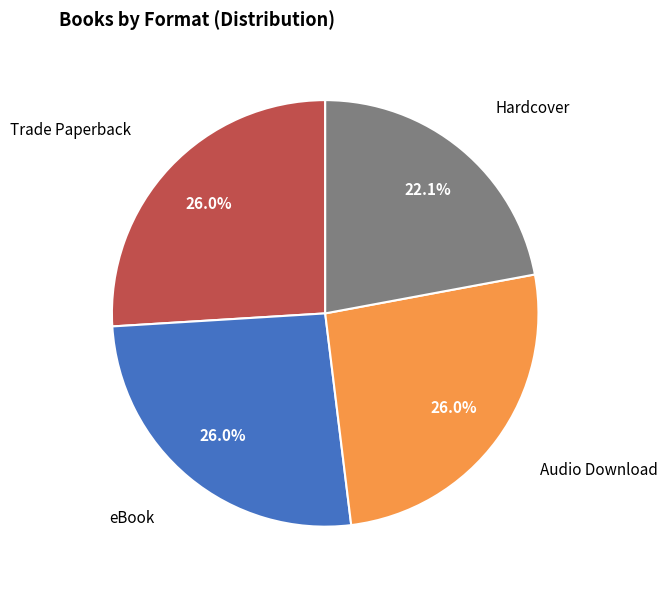

Is there a majority slice in this chart?

No